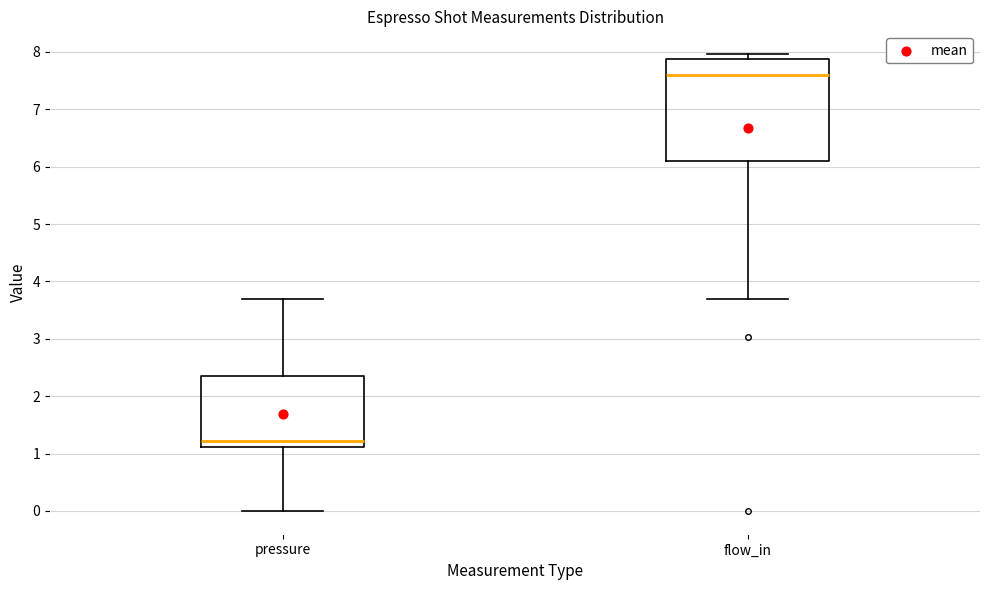

Reading left to right, read every box against the y-axis: the position of its median line, the range the box covers, and the ends of its whiskers. The values are not printed on the chart, so give them approximately, as read against the axis.

pressure: median 1.2, box 1.1 to 2.4, whiskers 0.0 to 3.7
flow_in: median 7.6, box 6.1 to 7.9, whiskers 3.7 to 8.0